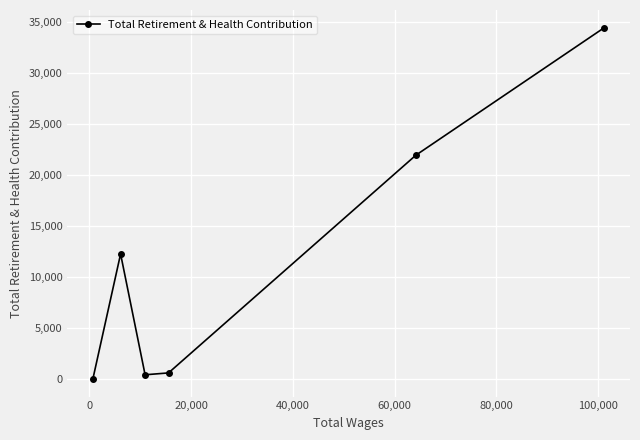

What is the difference between the maximum and second lowest values?

33987.6